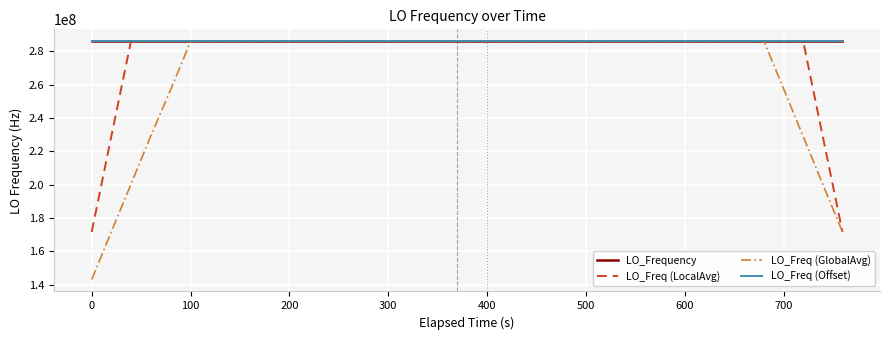

Which series ends up on top after the final intersection of LO_Freq (GlobalAvg) and LO_Frequency?

LO_Frequency